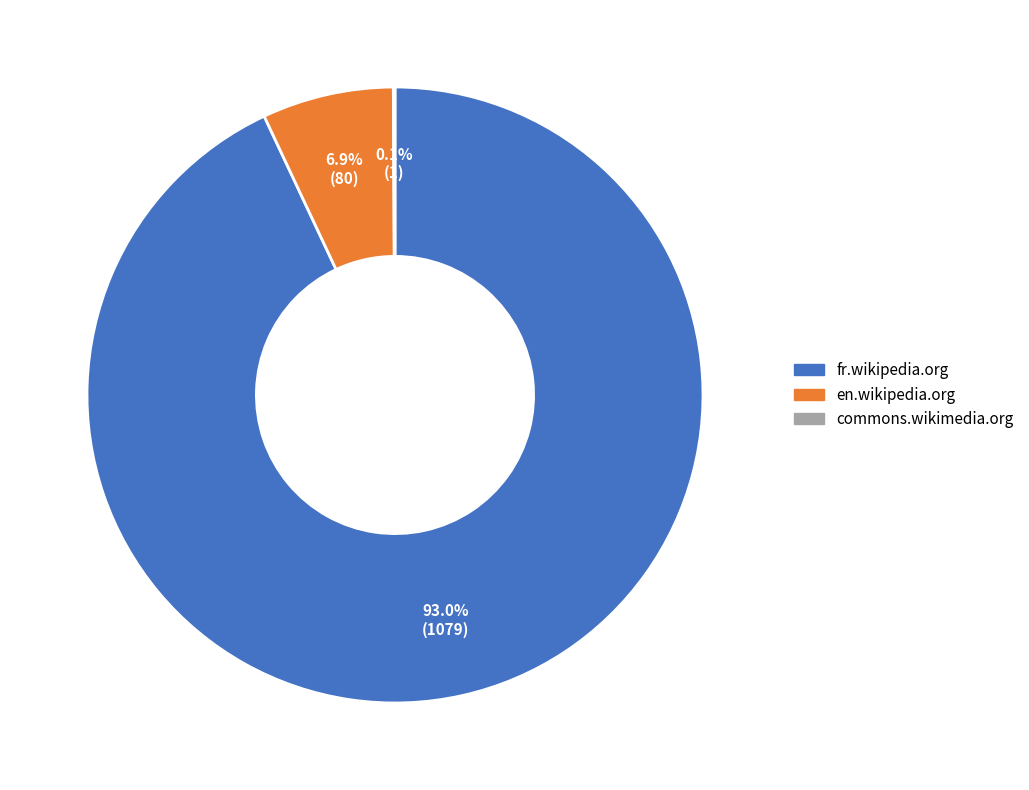

What portion of the pie excludes fr.wikipedia.org?

7.0%